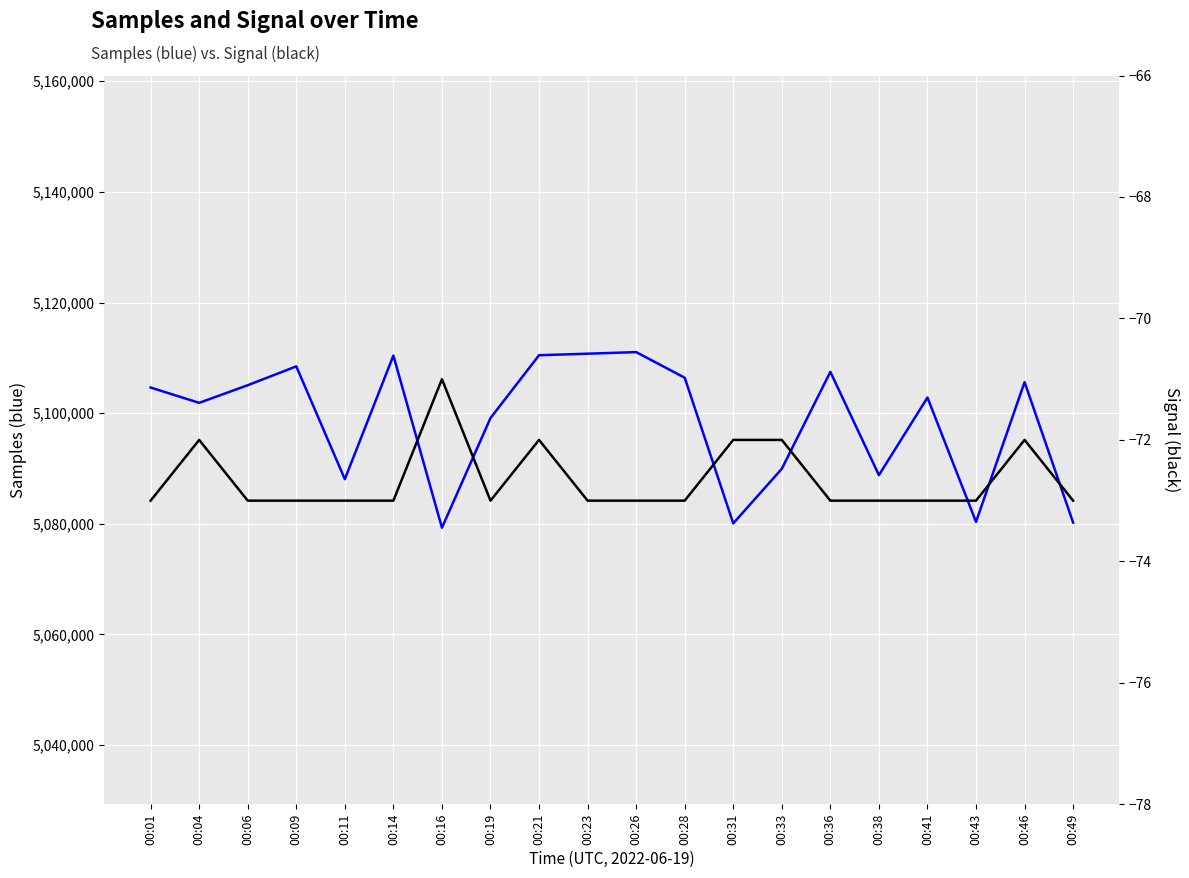

Where is the first local minimum for Samples?

00:04